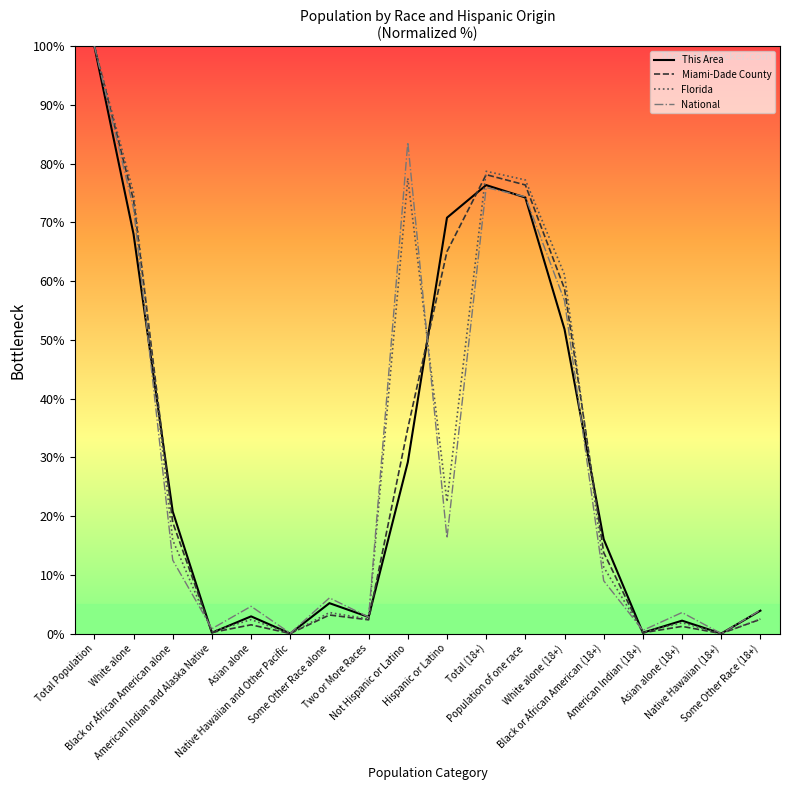

True or false: Florida has a value of -46.6 at Native Hawaiian (18+).

False